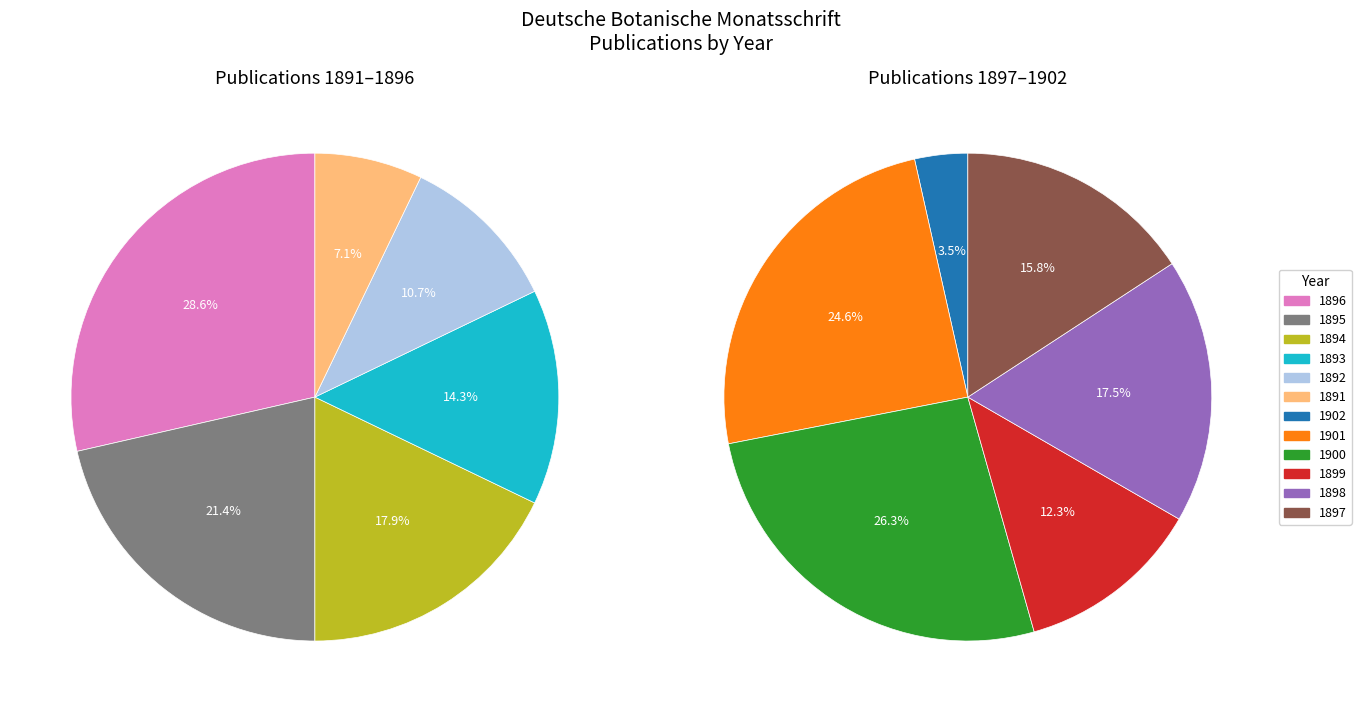

To the nearest percent, what is the average slice percentage?

8%